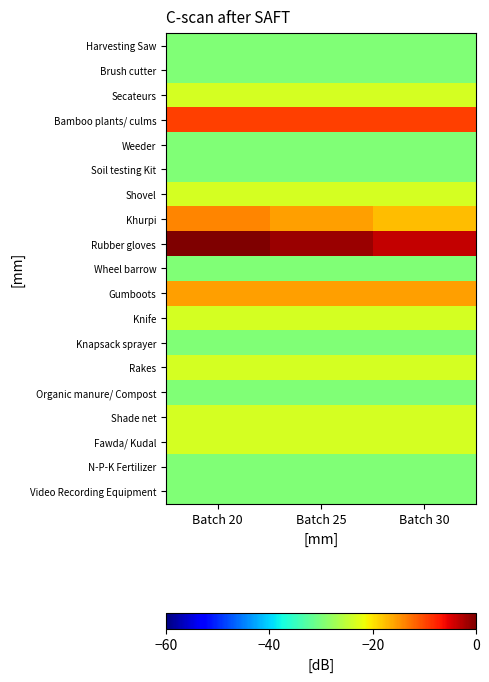

At how many categories does at least one series exceed -19?

3